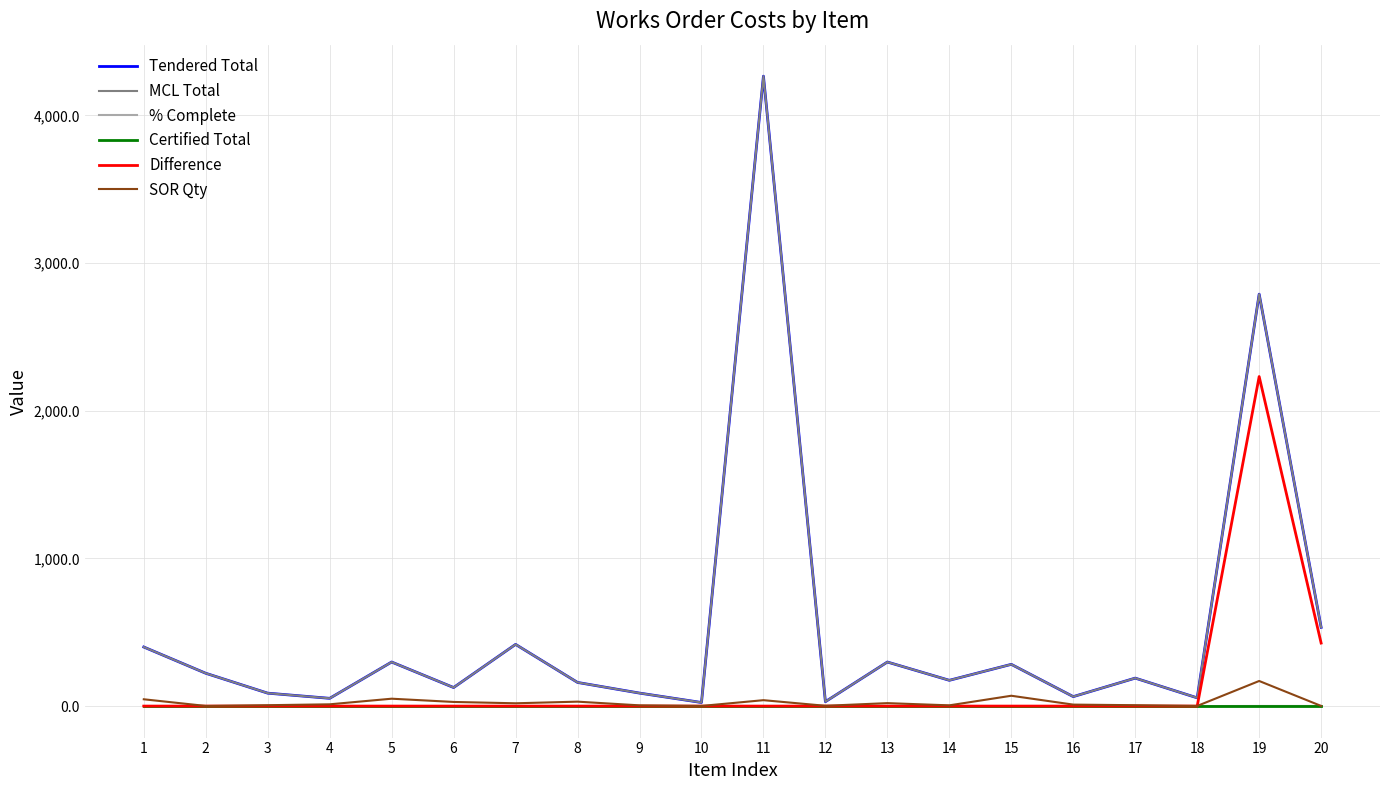

Which series has the largest total across all categories?

Tendered Total